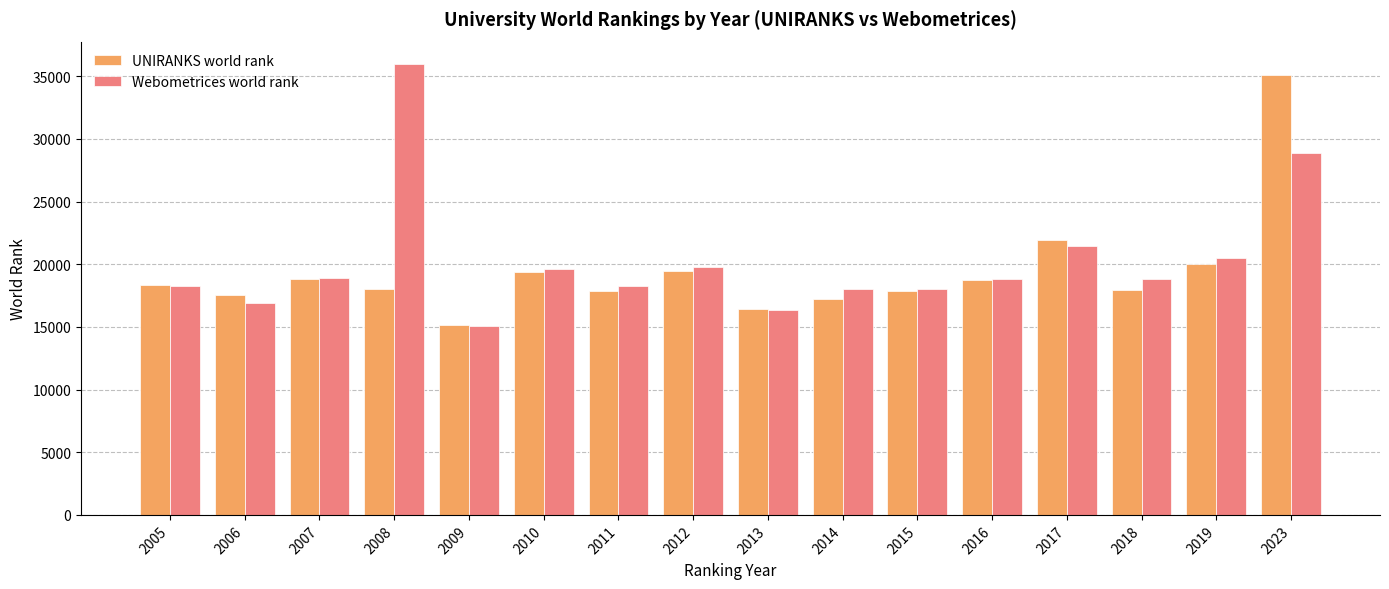

What is the value of the Webometrices world rank bar at the 7th from the left?

18246